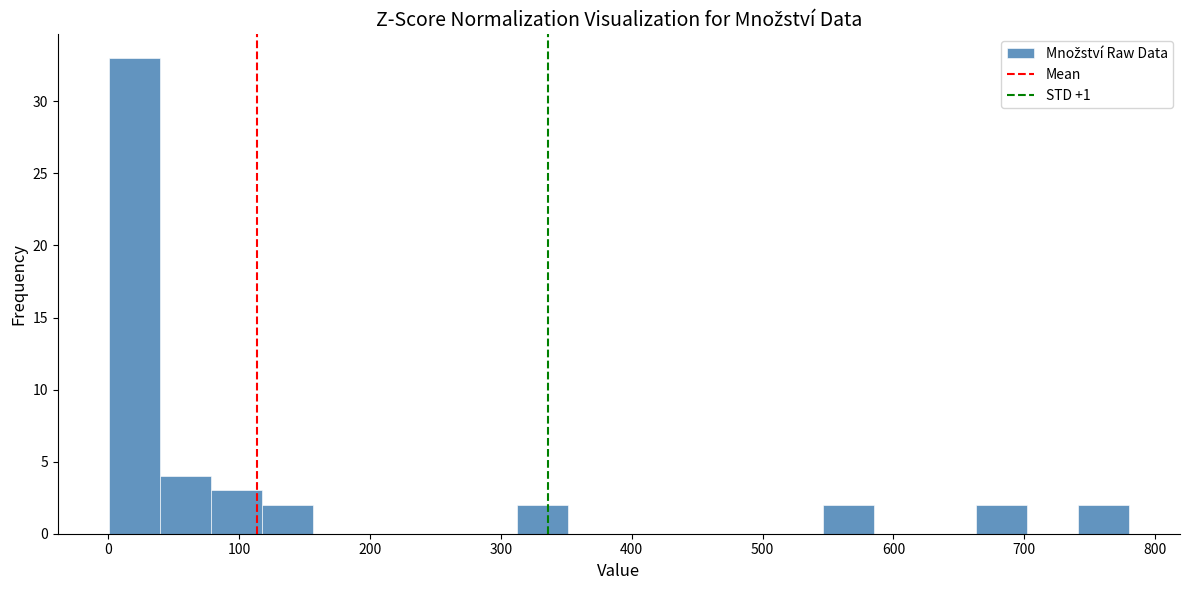

Read against the x-axis, roughly where is the centre of the tallest bar?

20